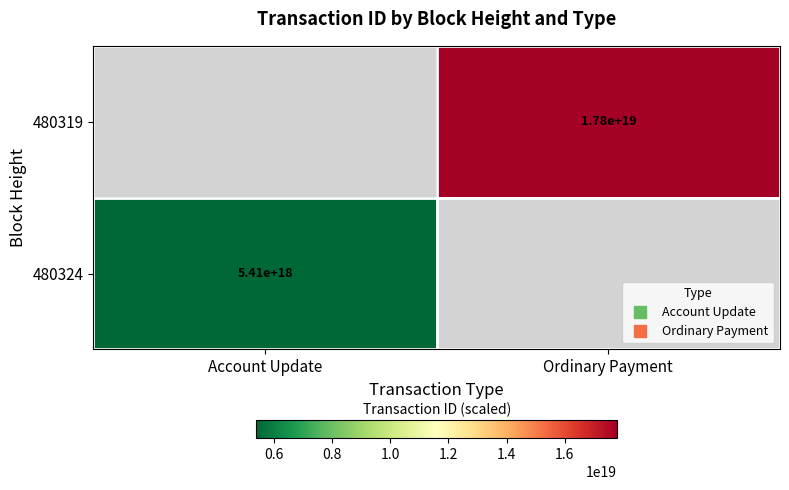

How many values in 480319 are above zero?

1